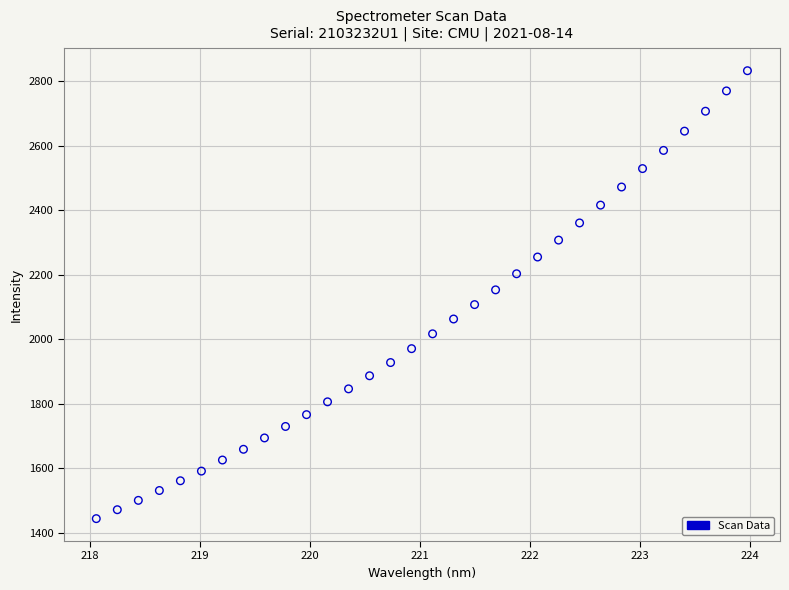

What is the range of X values (max minus min)?

5.9